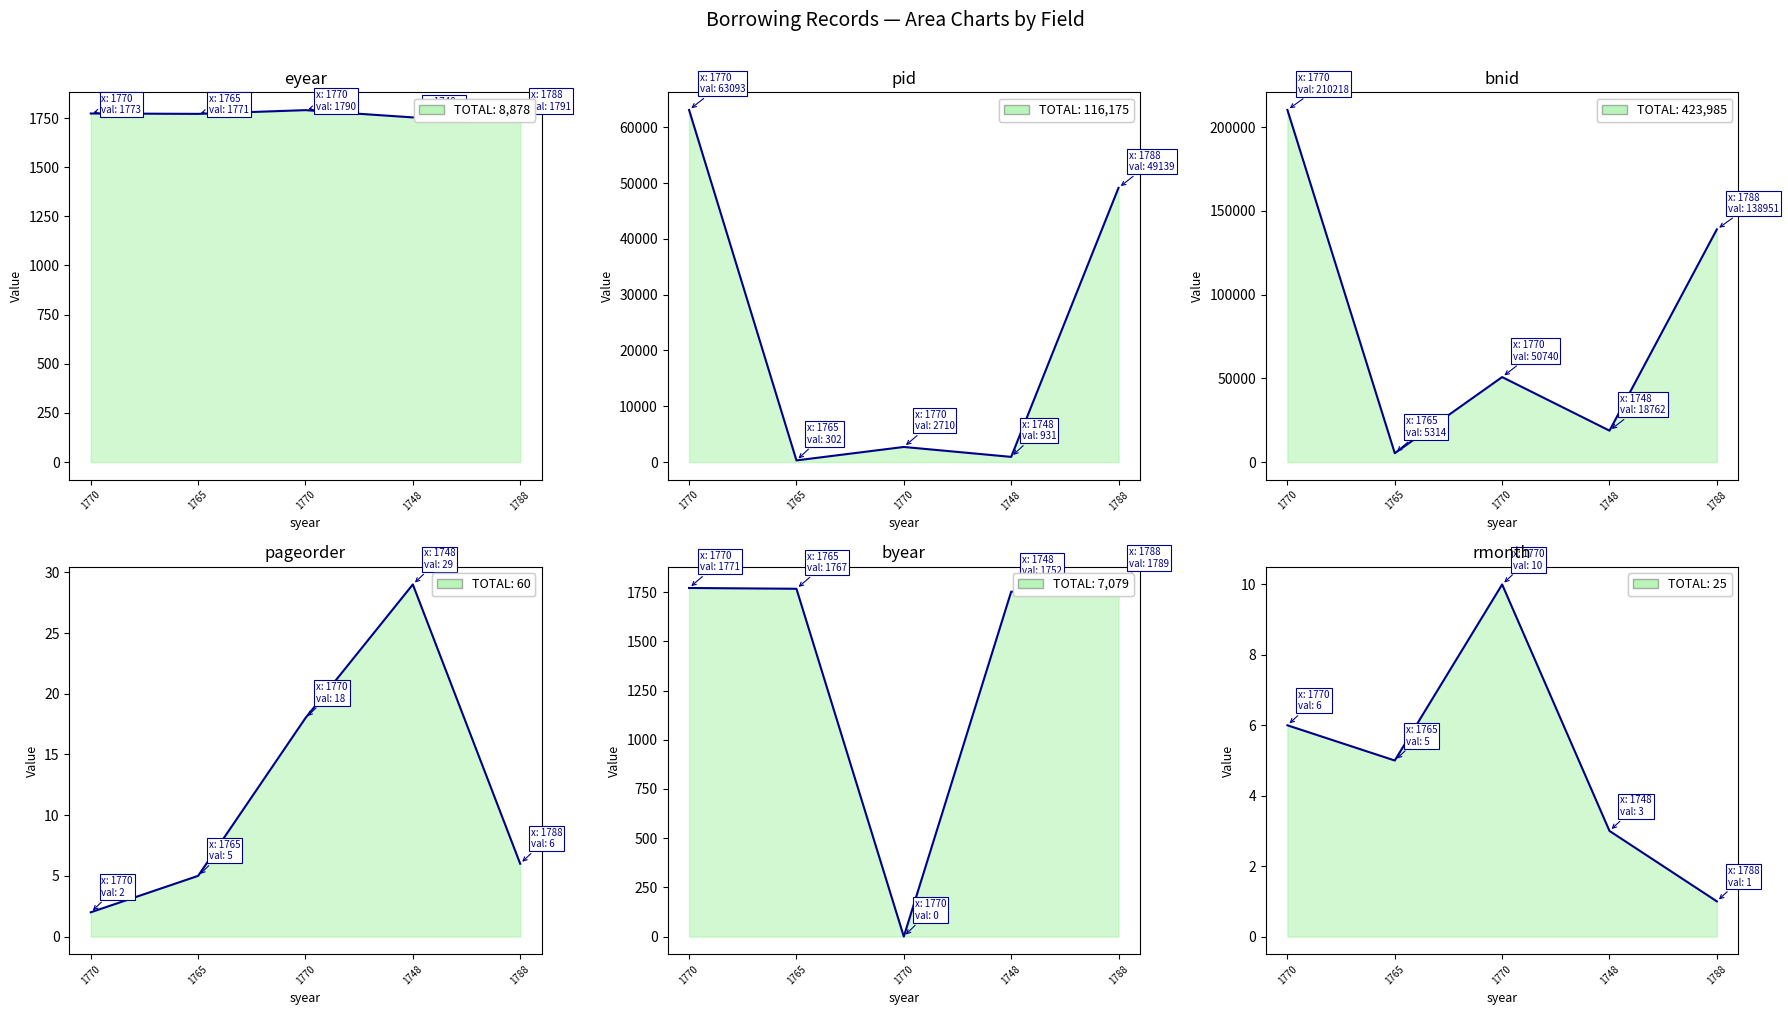

What is the value of the bnid point at the 2nd from the left?

5314